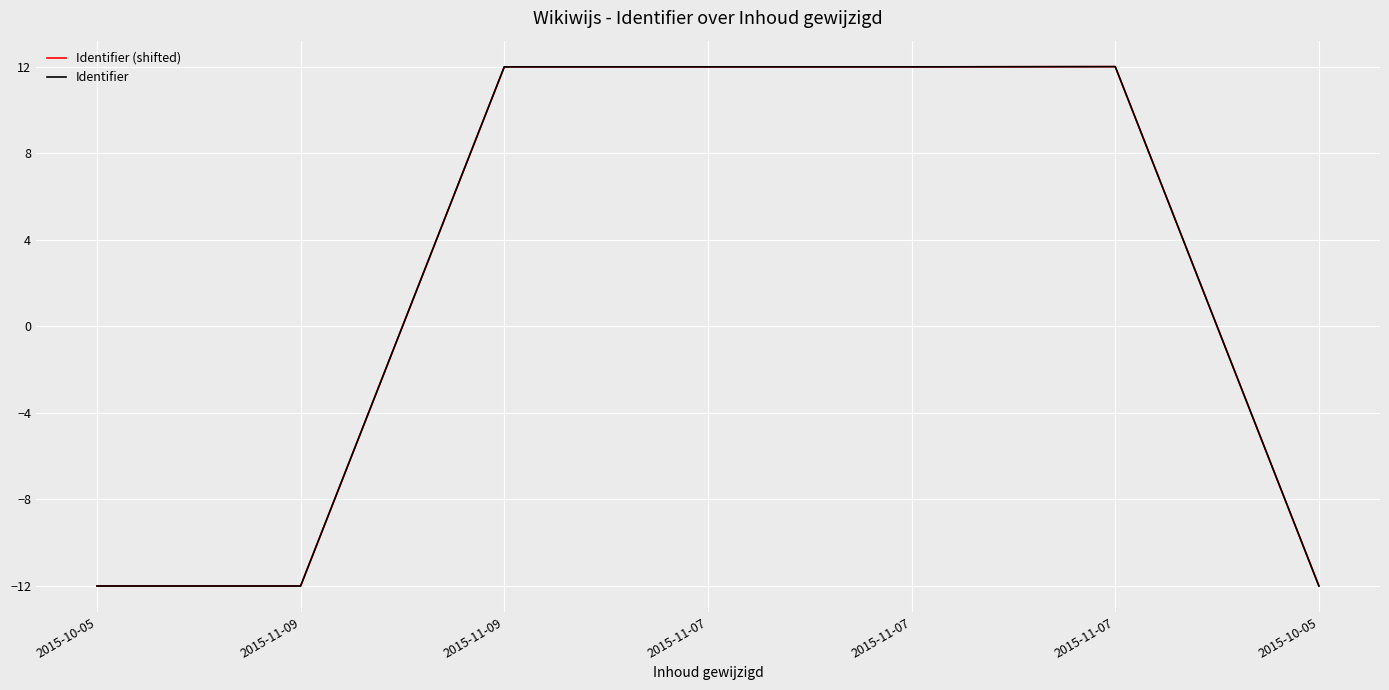

Which series has the largest range (max minus min)?

Identifier (shifted)